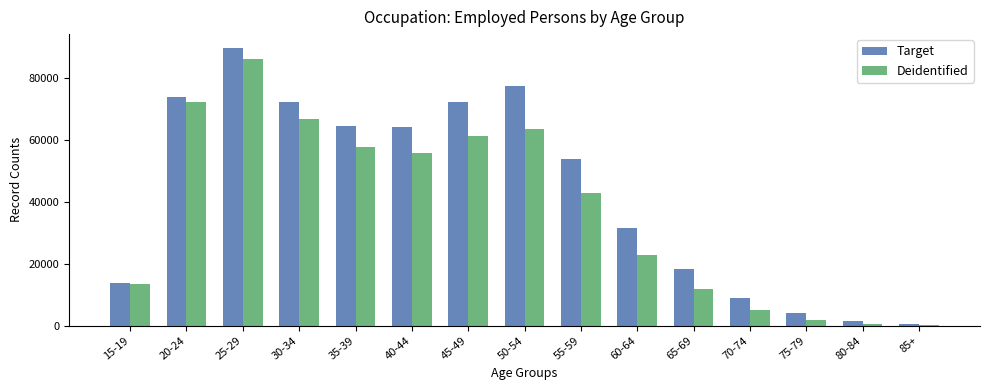

What is the value of the Target bar at the 2nd from the left?

73800